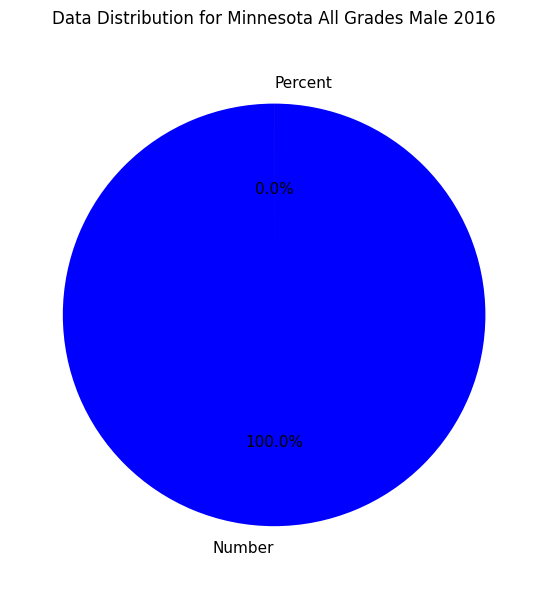

Count the number of slices in the pie.

2